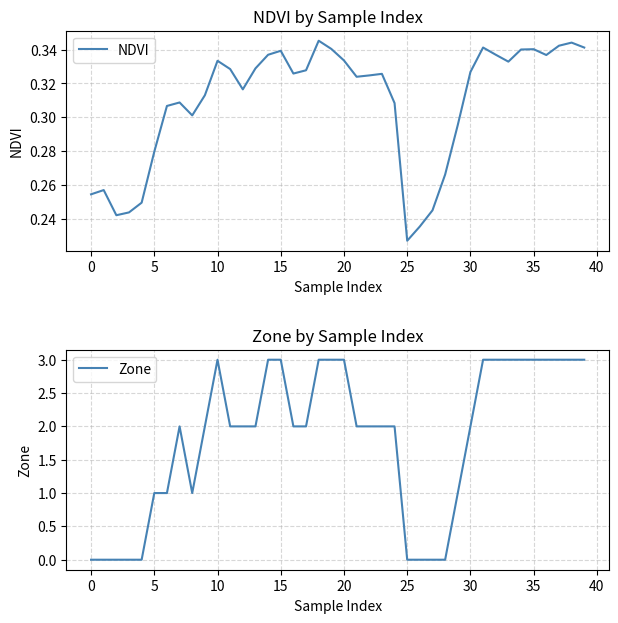

How many categories are shown in the chart?

40